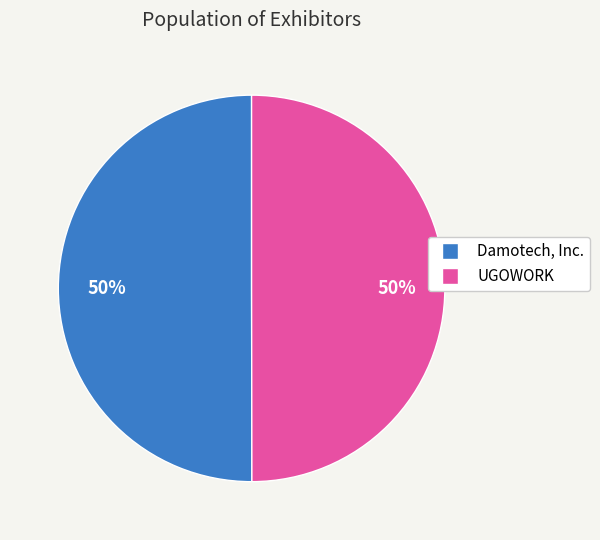

The Damotech, Inc. slice represents 50% of the pie. True or false?

True